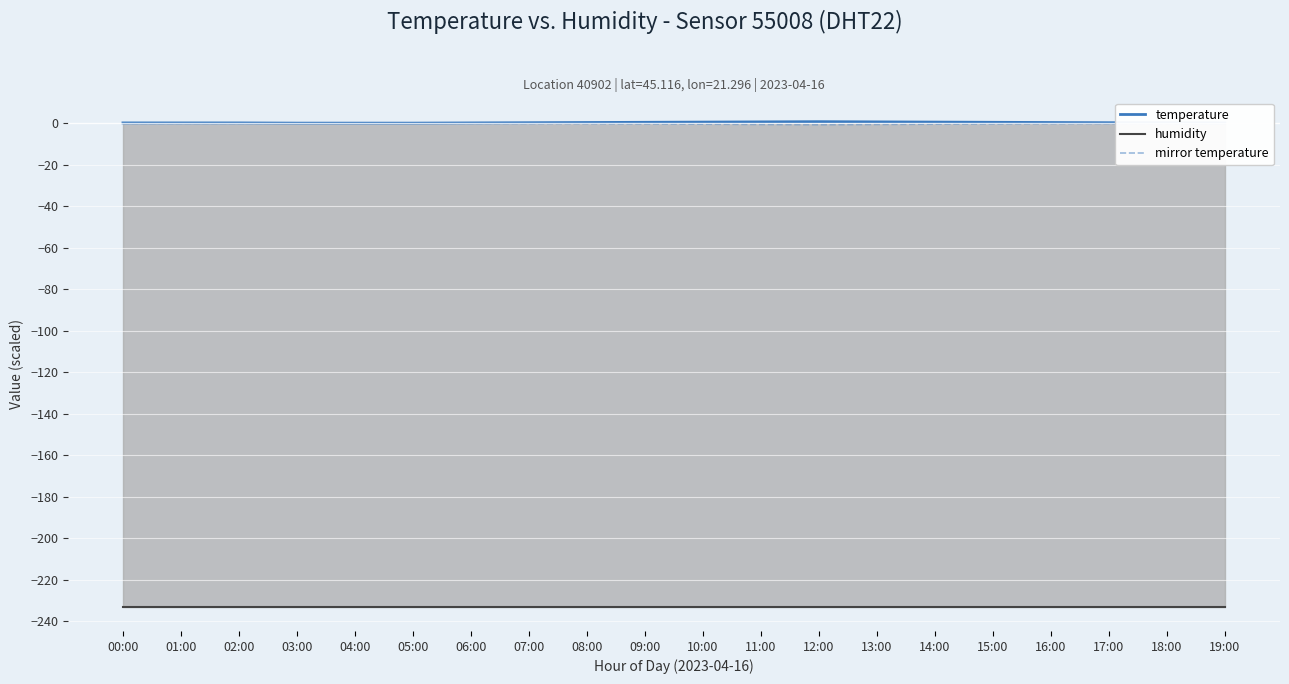

Which category has the highest value across all series?

12:00